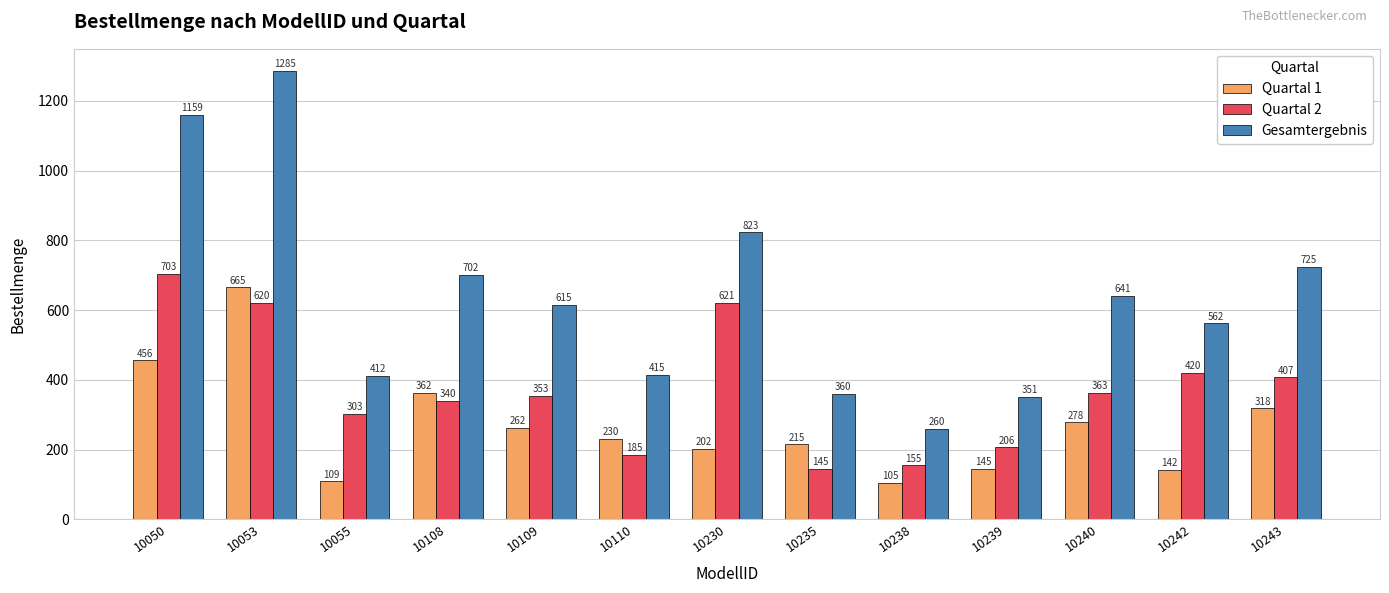

Which category has the lowest value in the Quartal 1 series?

10238